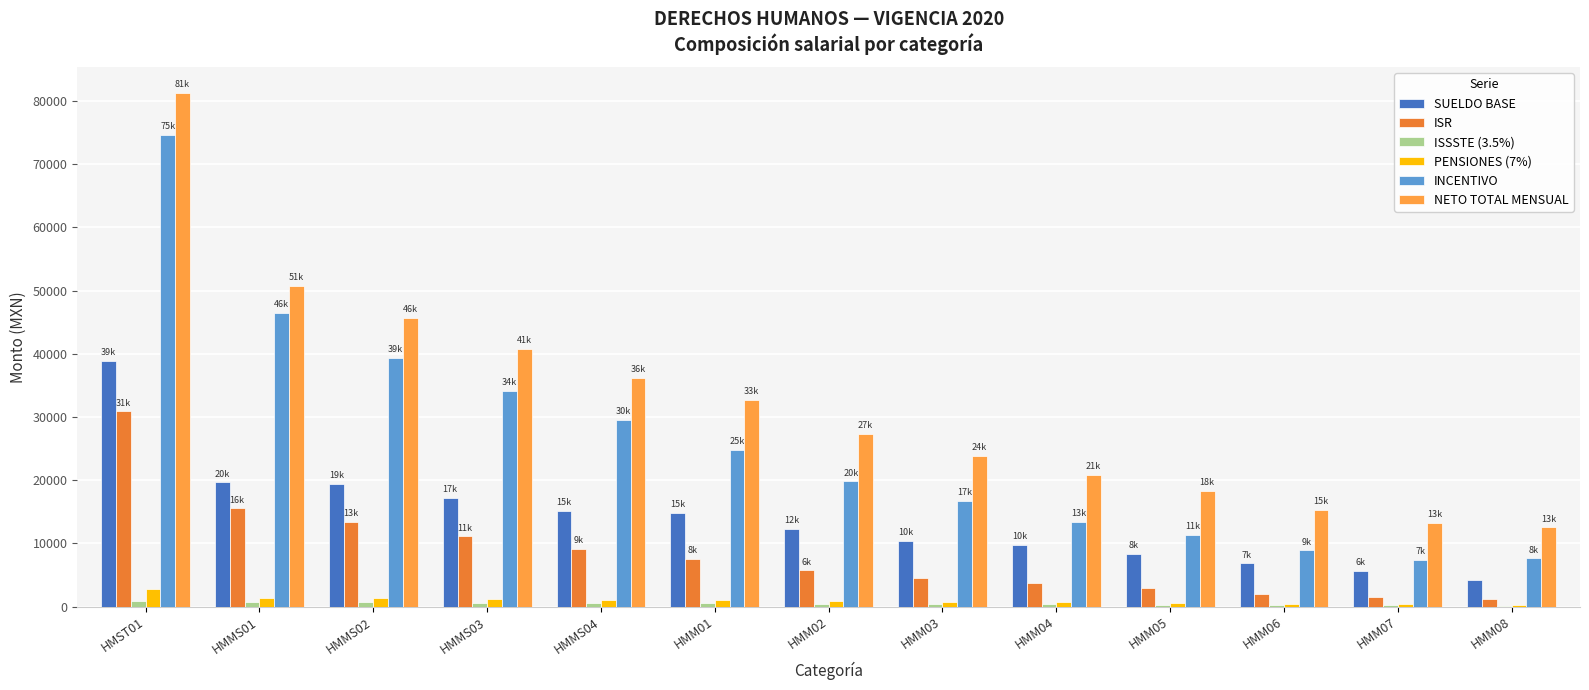

Which series has the largest total across all categories?

NETO TOTAL MENSUAL